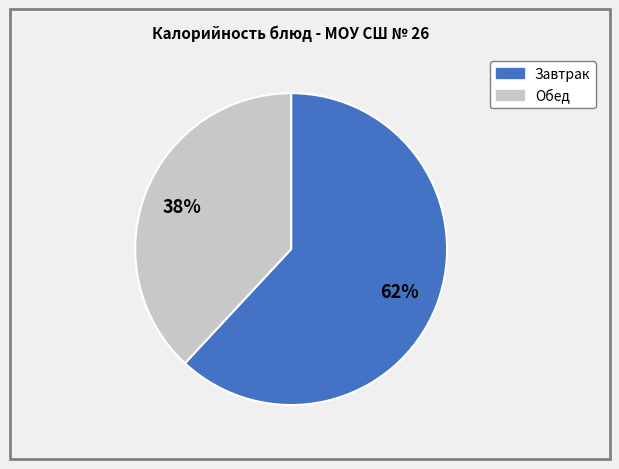

Is there a majority slice in this chart?

Yes